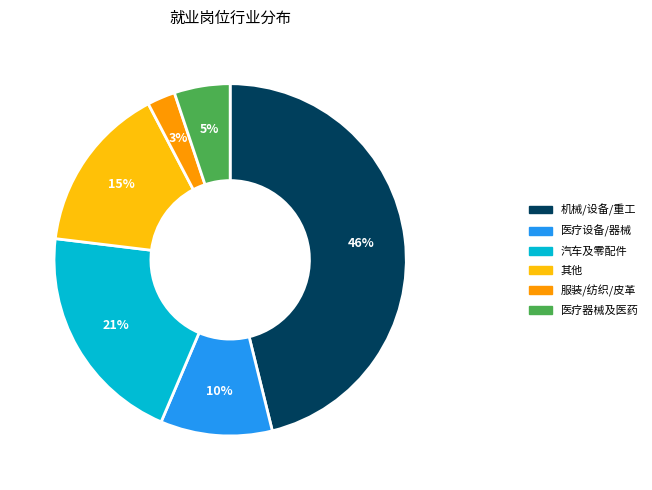

The 医疗器械及医药 slice represents 16% of the pie. True or false?

False